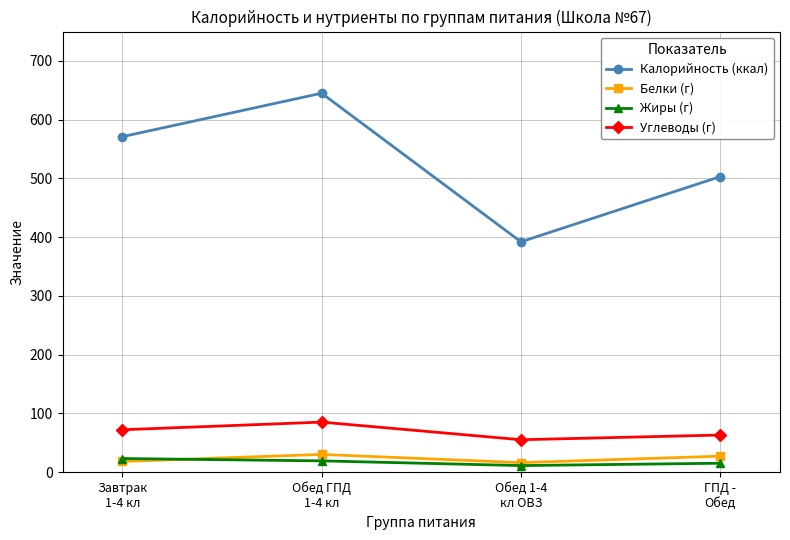

In Калорийность (ккал), how many points are higher than both neighbors (excluding endpoints)?

1